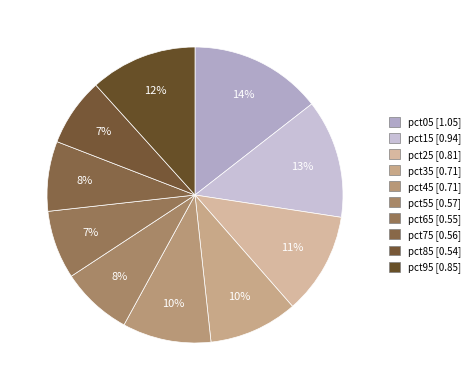

Count the number of slices in the pie.

10